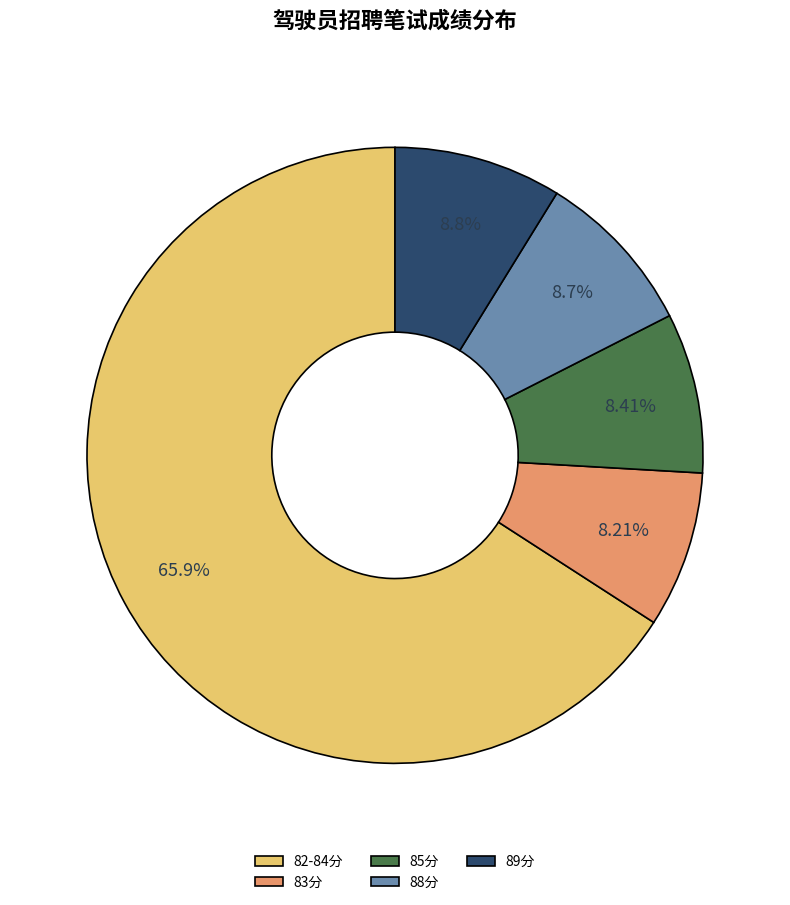

Is the sum of 88分 and 85分 greater than half?

No